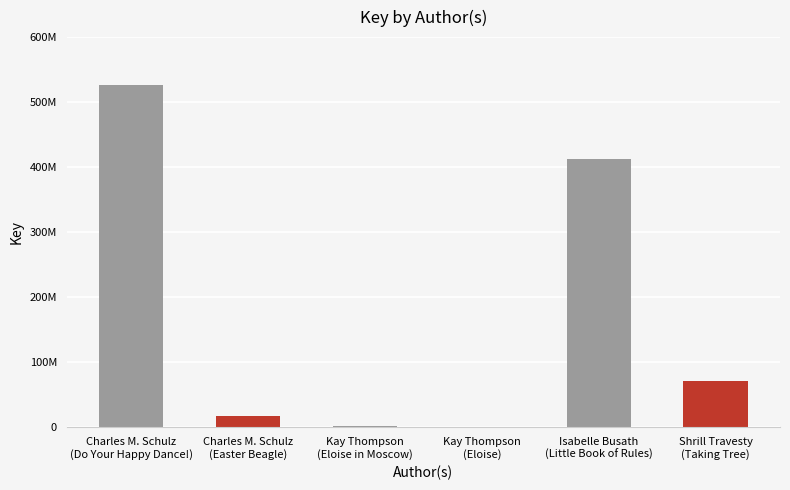

Does the chart contain stacked bars?

No